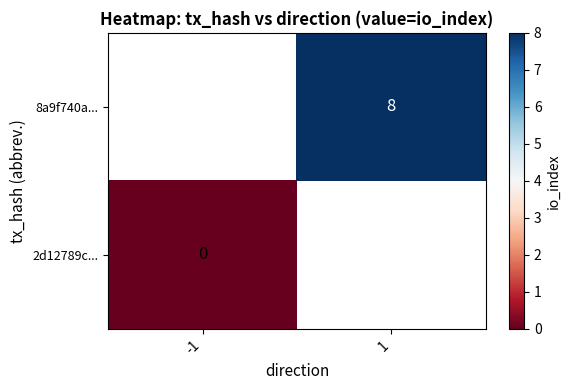

How many values in the 8a9f740a4ef636e3753708f1c8be0f3abbc5772 series are below 8?

1